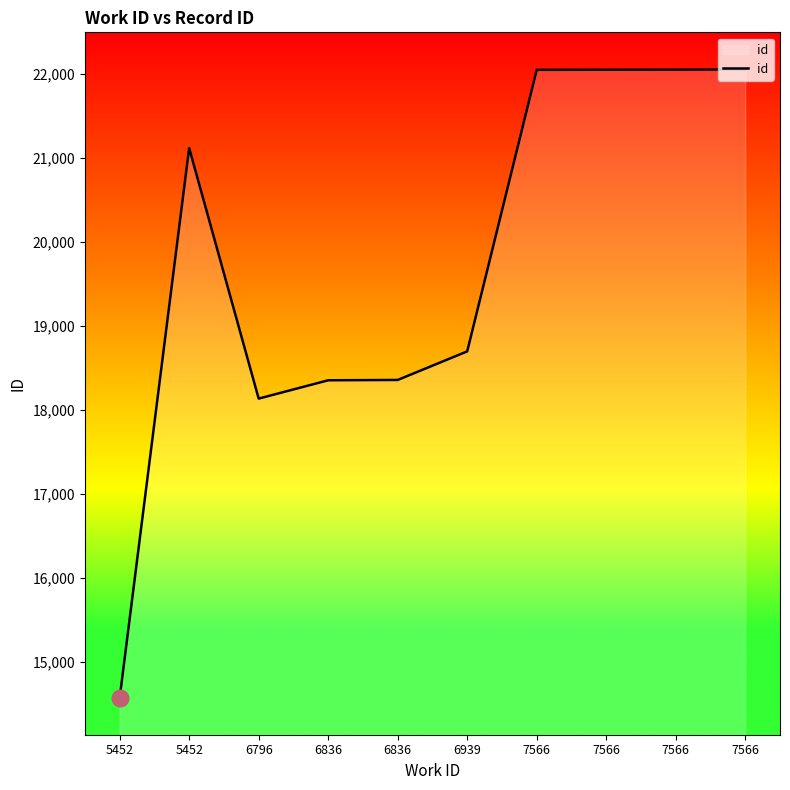

What is the change in value from 5452 to 7566?

+7474